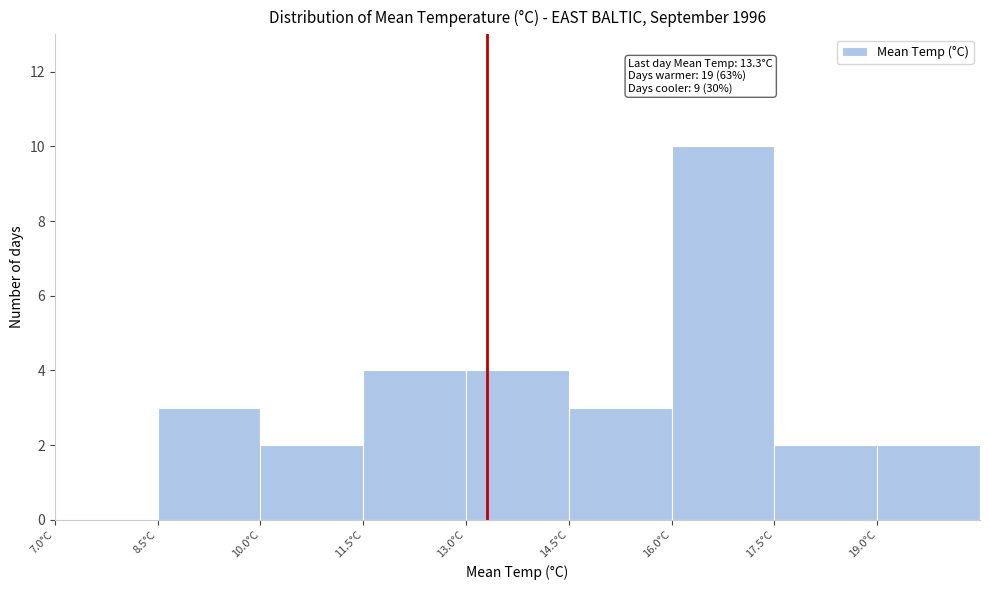

Over which range of the x-axis is the bar tallest?

16.0 to 17.5